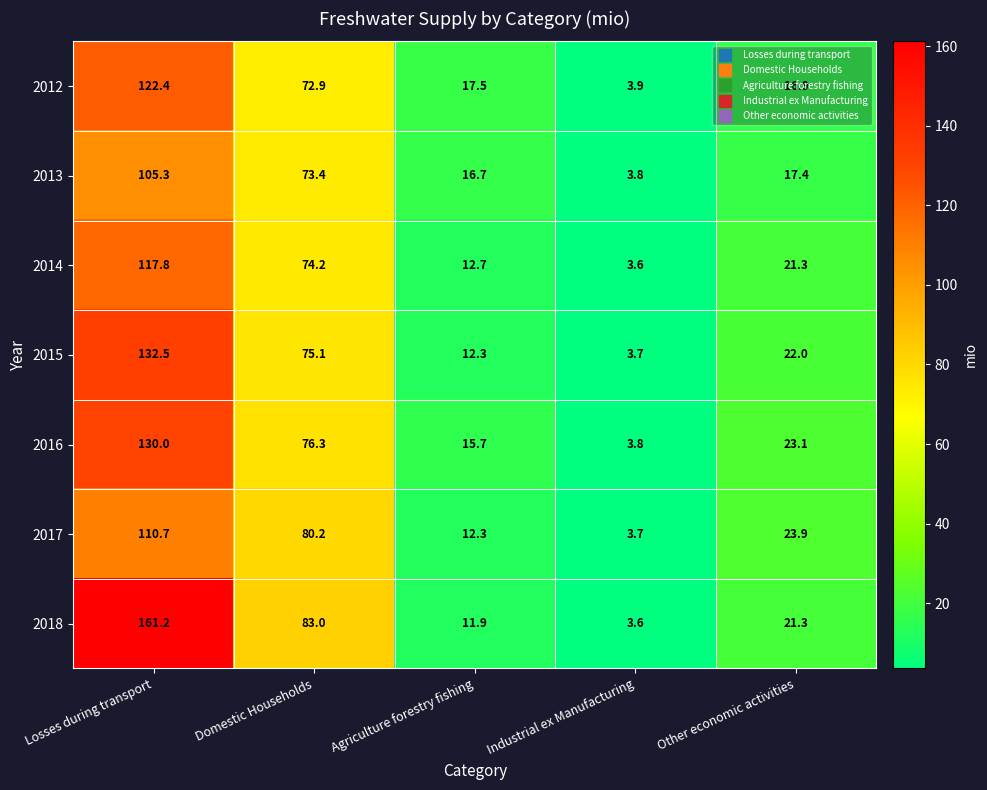

Is the value of 2017 at Industrial ex Manufacturing greater than the value of 2014 at Agriculture forestry fishing?

No